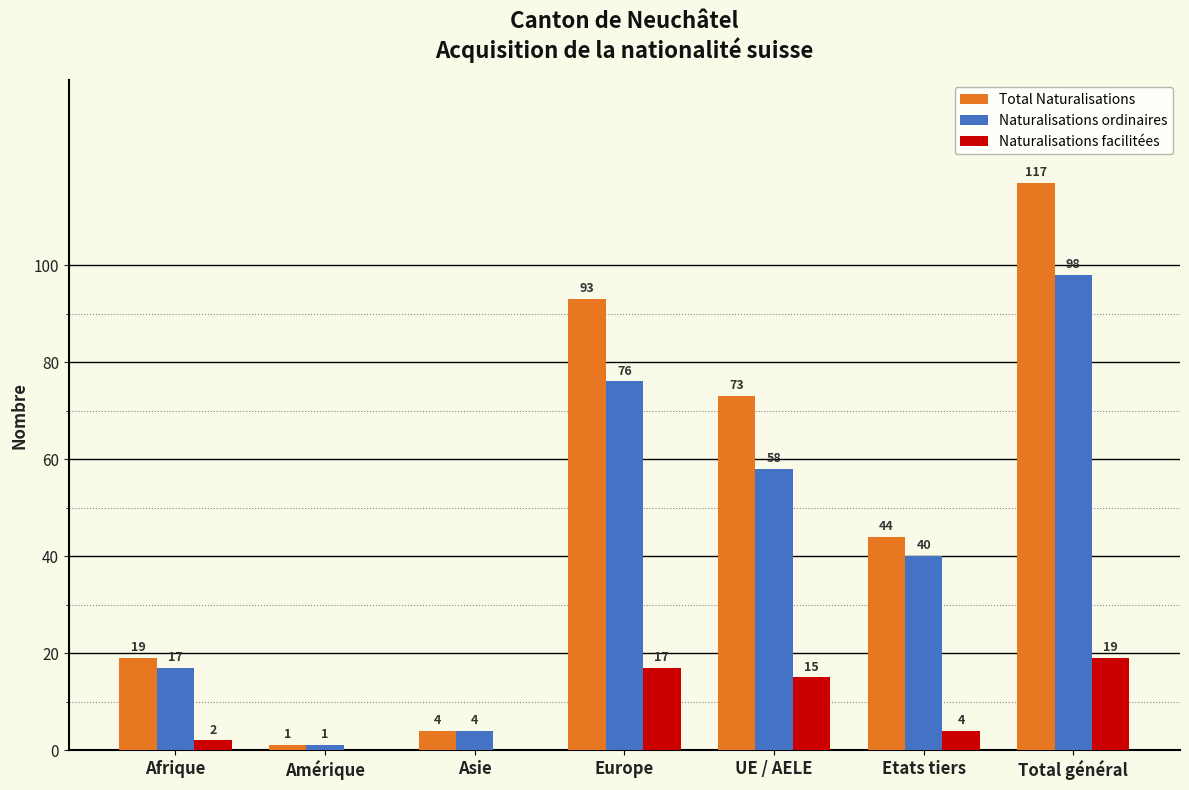

What value does the Naturalisations facilitées series have at Total général, to the nearest 5?

20